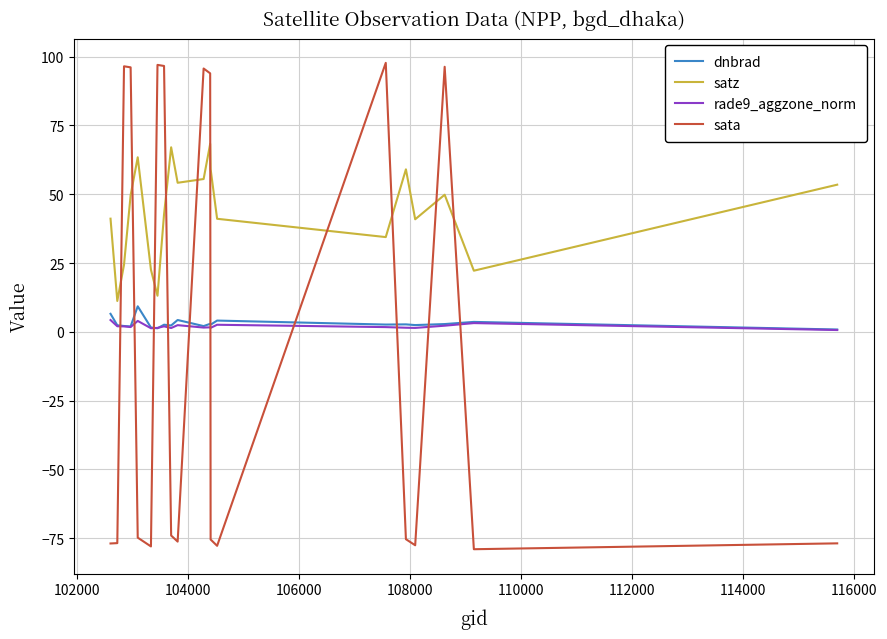

Which series has the largest range (max minus min)?

sata